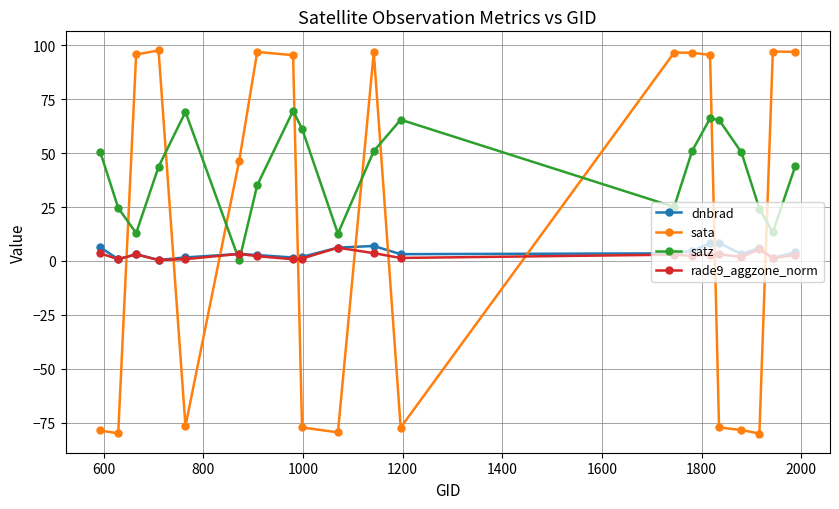

What is the highest value of the rade9_aggzone_norm series?

6.1